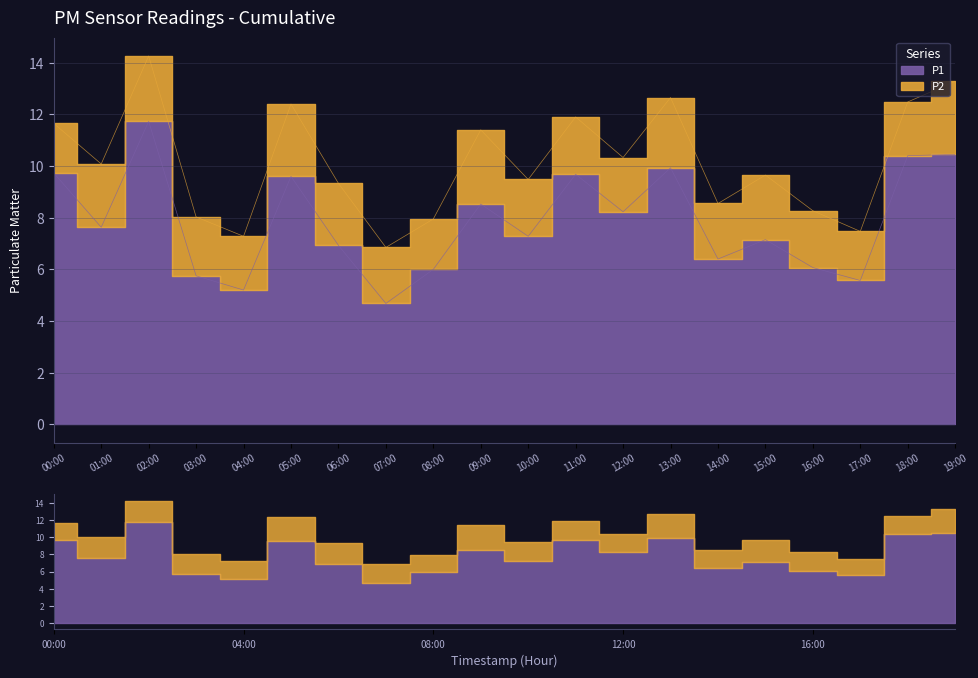

Reading left to right, what are all the values shown in this chart?

00:00=9.7	01:00=7.6	02:00=11.7	03:00=5.8	04:00=5.2	05:00=9.6	06:00=6.9	07:00=4.7	08:00=6.0	09:00=8.5	10:00=7.3	11:00=9.7	12:00=8.2	13:00=9.9	14:00=6.4	15:00=7.2	16:00=6.1	17:00=5.6	18:00=10.4	19:00=10.4